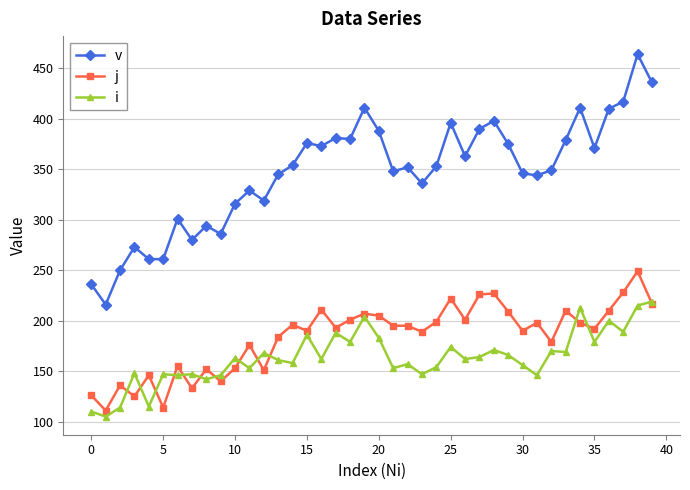

Which series has the largest range (max minus min)?

v